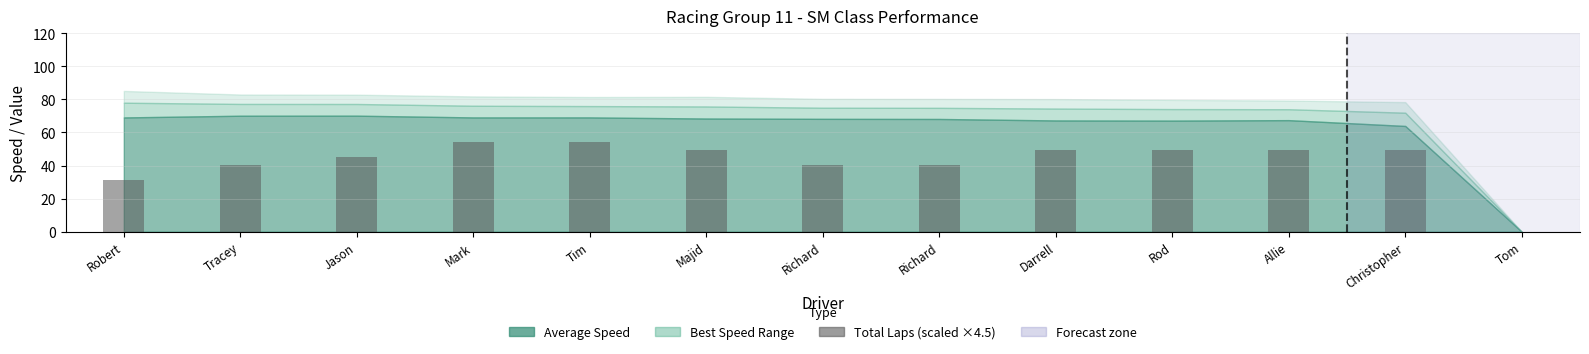

True or false: the data shows 19.4 at Tracey.

False